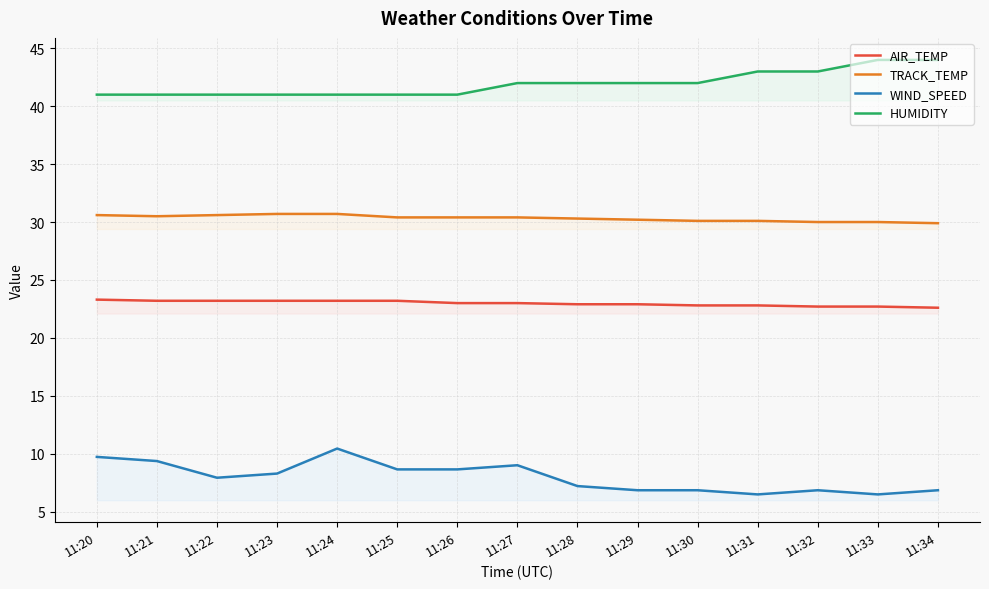

What is the greatest value displayed?

44.0